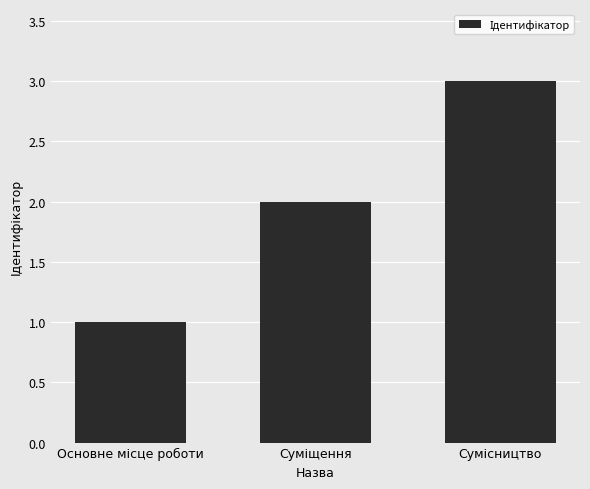

What is the maximum value shown in the chart?

3